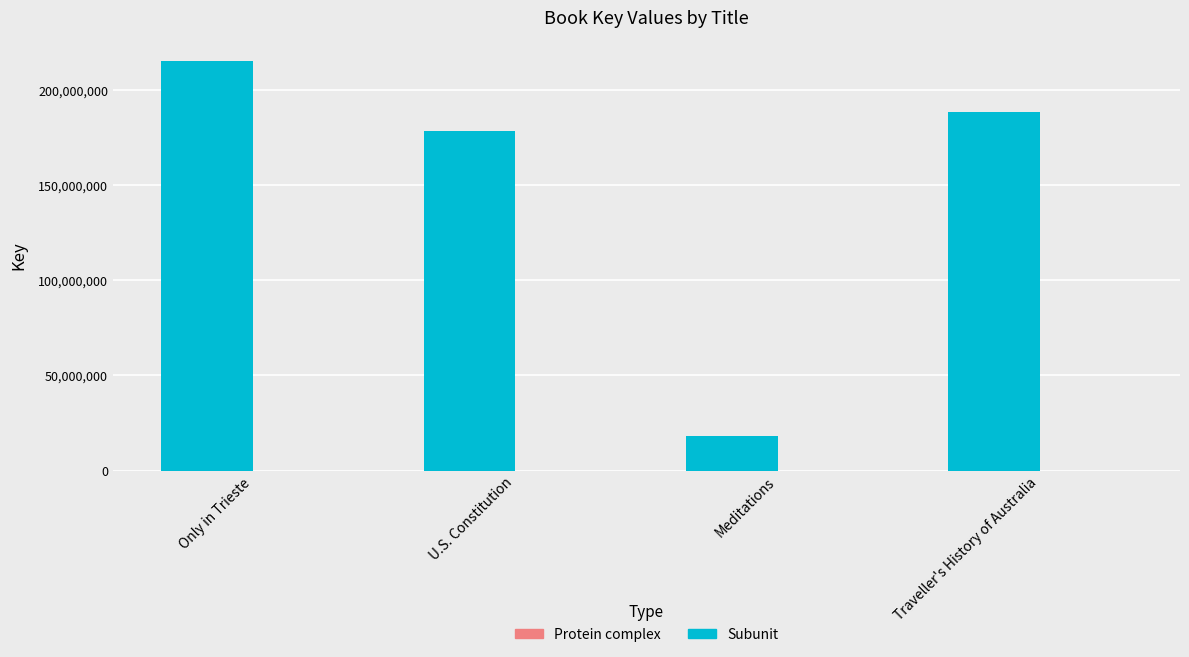

At which category is the sum across all series the highest?

Only in Trieste